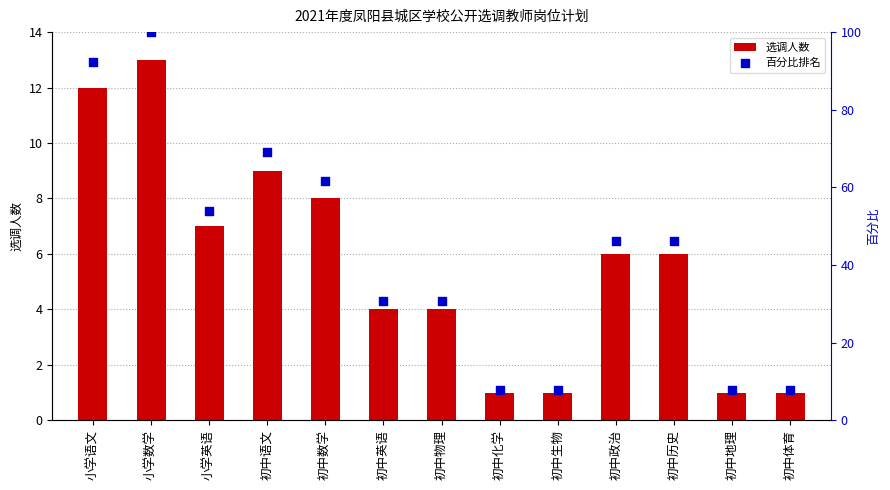

Is the value of 选调人数 at 小学英语 greater than the value of 百分比排名 at 初中语文?

No